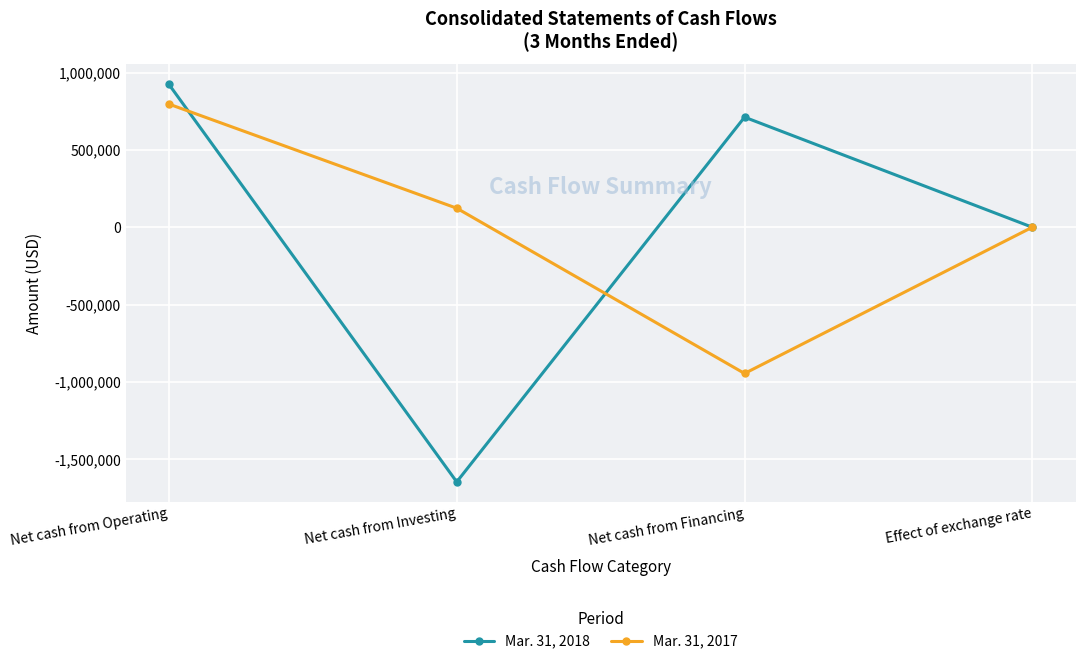

Is it true that Mar. 31, 2018 equals 711853 at Net cash from Financing?

True